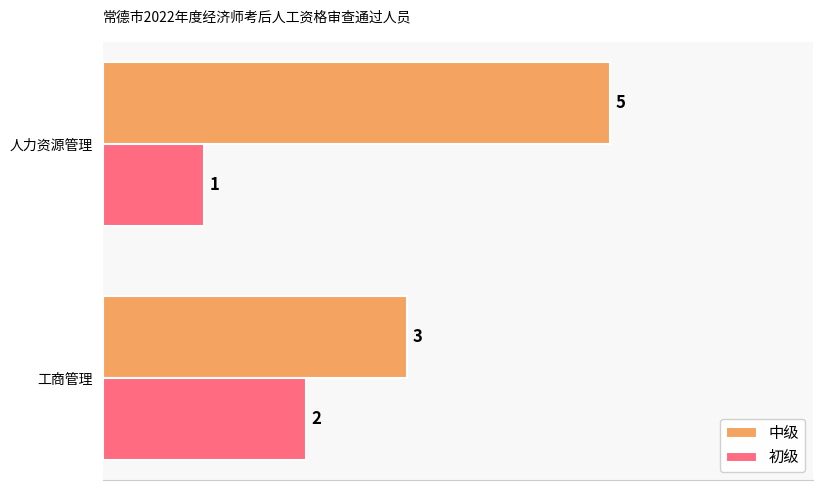

At how many categories does at least one series exceed 1?

2